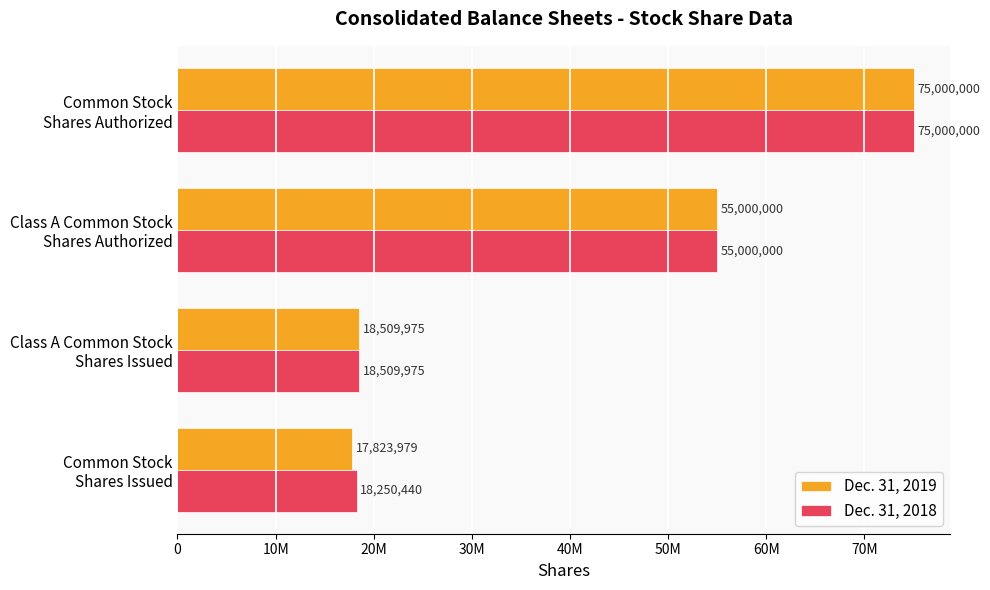

What are all the series names shown in the legend?

Dec. 31, 2019, Dec. 31, 2018